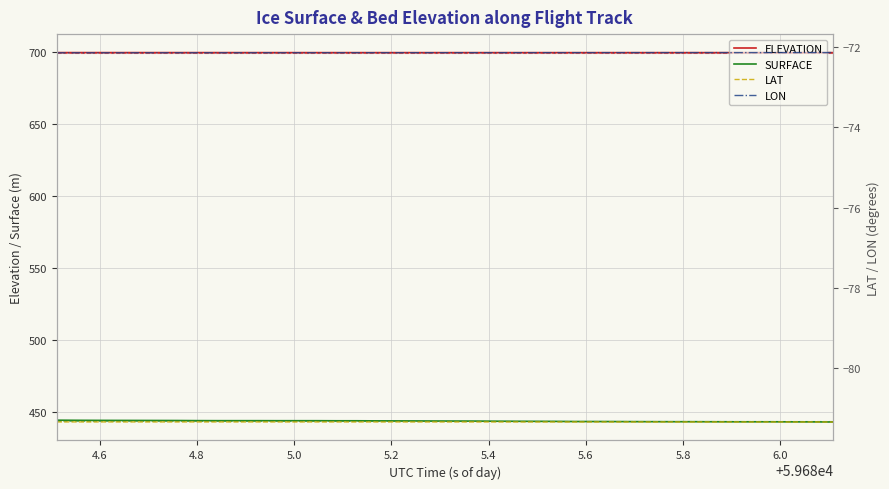

What is the average value of the SURFACE series?

443.9